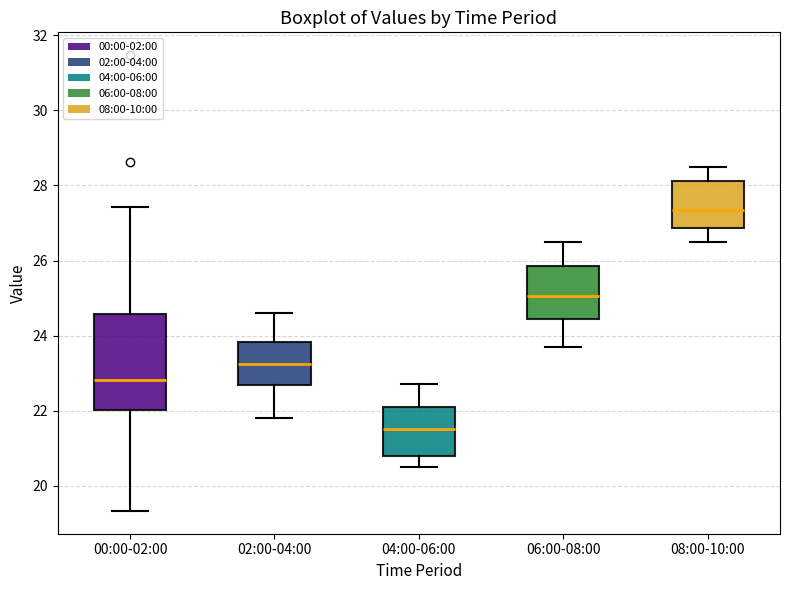

Reading left to right, read every box against the y-axis: the position of its median line, the range the box covers, and the ends of its whiskers. The values are not printed on the chart, so give them approximately, as read against the axis.

00:00-02:00: median 22.8, box 22.0 to 24.6, whiskers 19.4 to 27.4
02:00-04:00: median 23.2, box 22.6 to 23.8, whiskers 21.8 to 24.6
04:00-06:00: median 21.6, box 20.8 to 22.2, whiskers 20.6 to 22.8
06:00-08:00: median 25.0, box 24.4 to 25.8, whiskers 23.8 to 26.6
08:00-10:00: median 27.4, box 26.8 to 28.2, whiskers 26.6 to 28.6